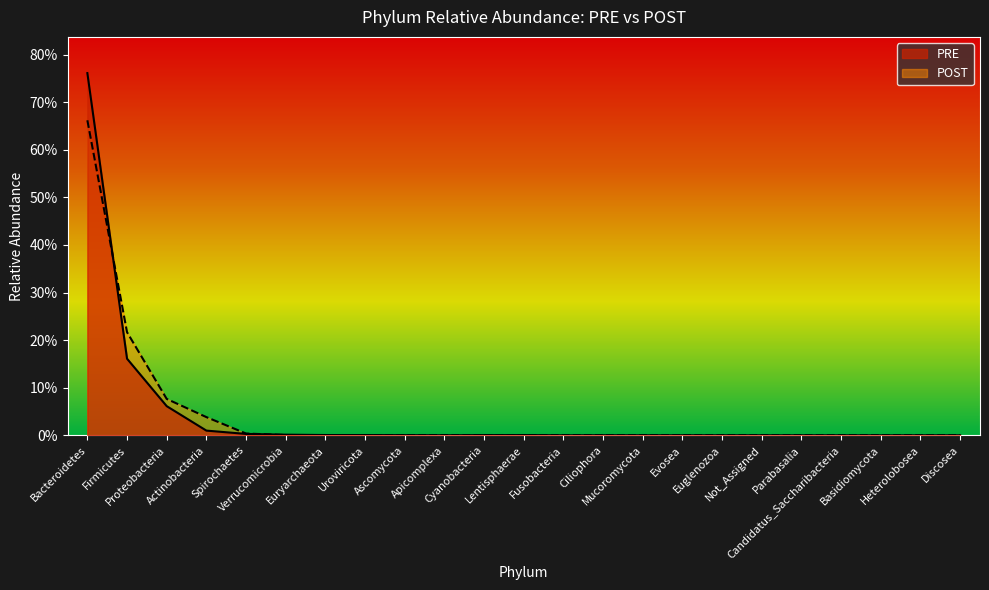

How many data points does each series have?

23